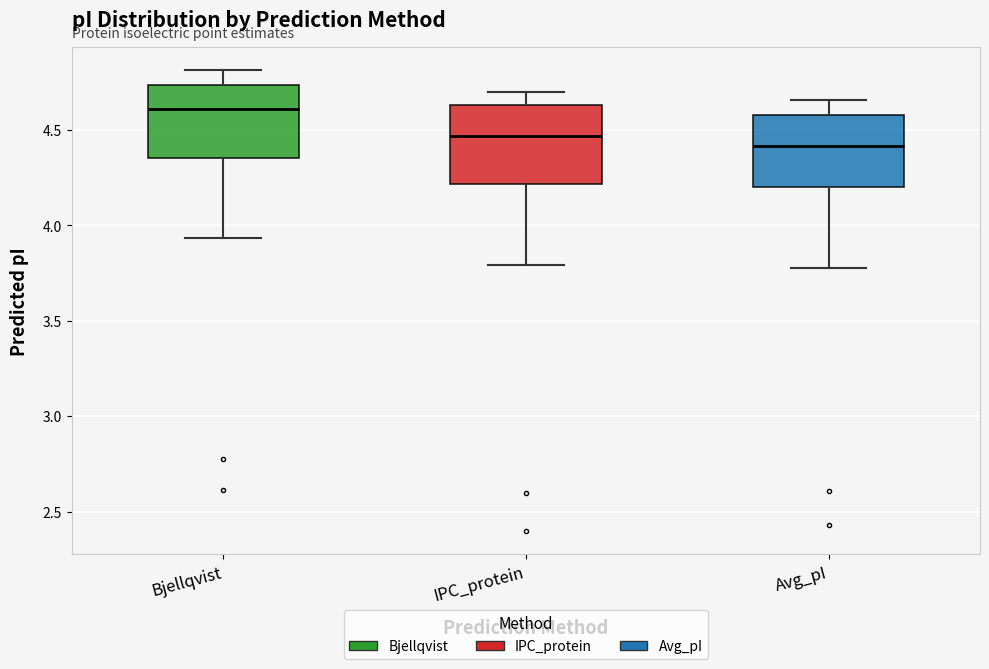

Which box has the lowest median line?

Avg_pI